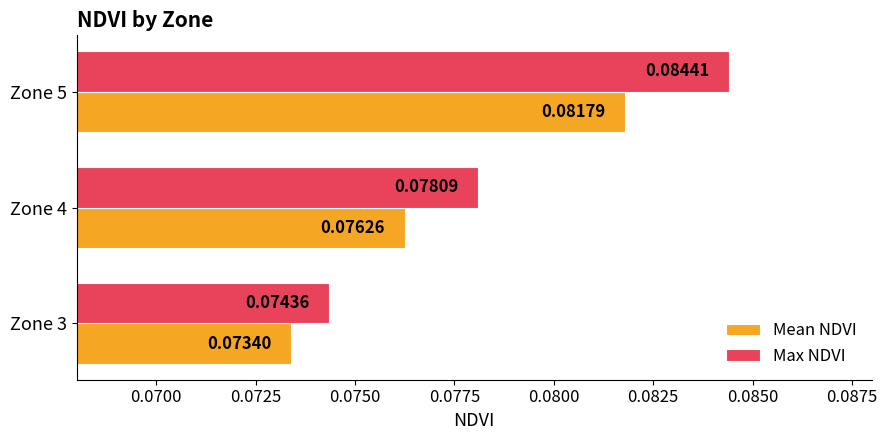

Is the value of Max NDVI at Zone 4 greater than the value of Mean NDVI at Zone 4?

Yes